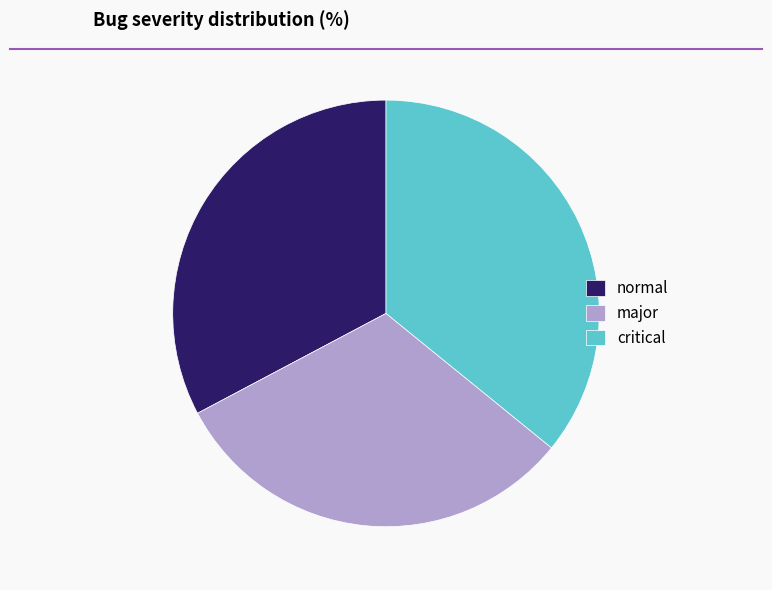

Count the number of slices in the pie.

3